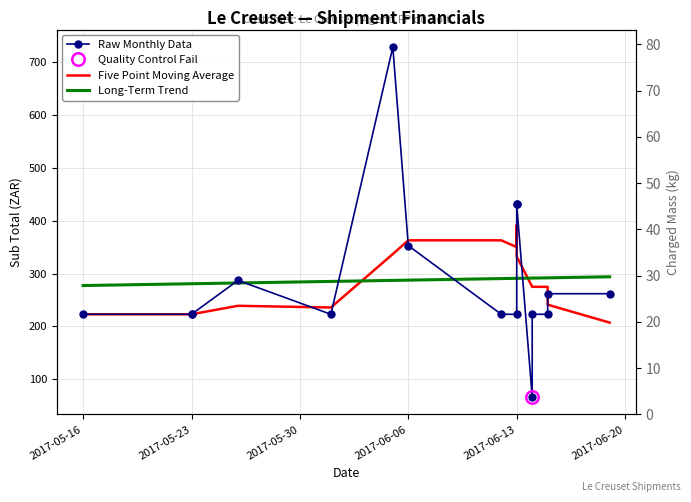

Is this an area chart (filled region under the line)?

No